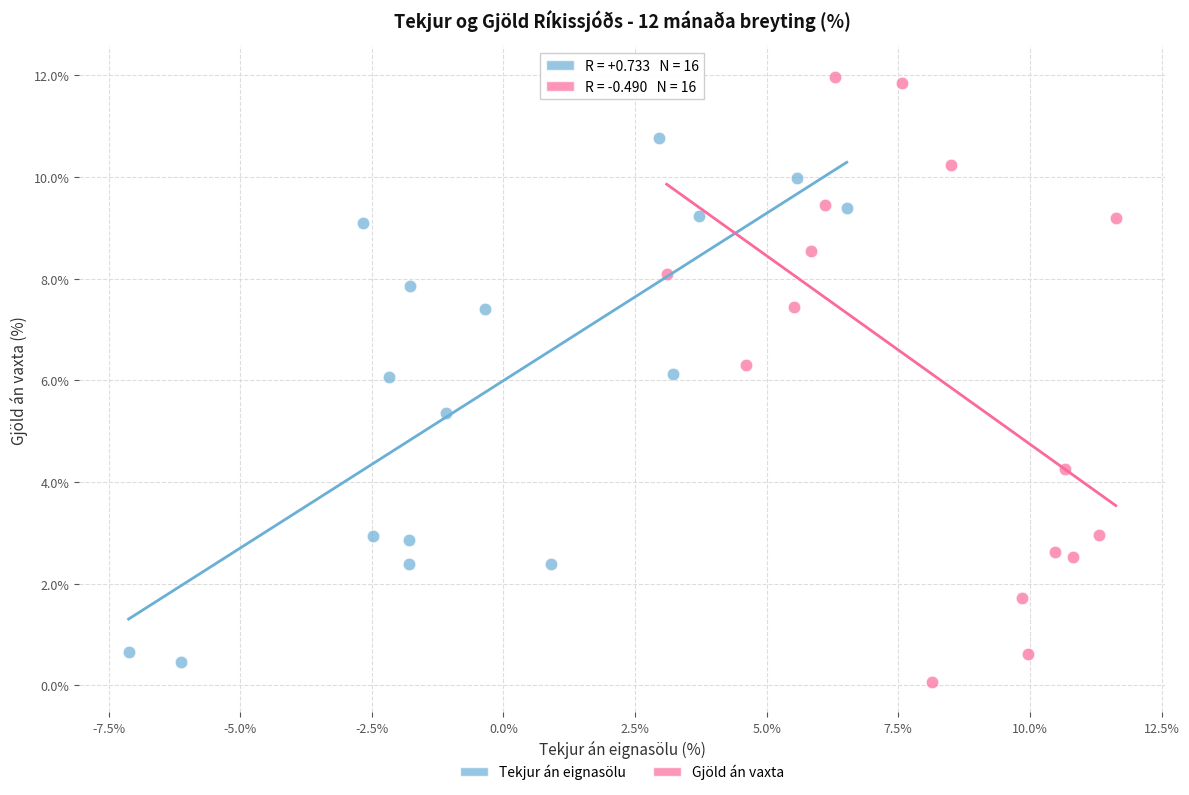

Which series reaches the maximum Y coordinate?

Gjöld án vaxta